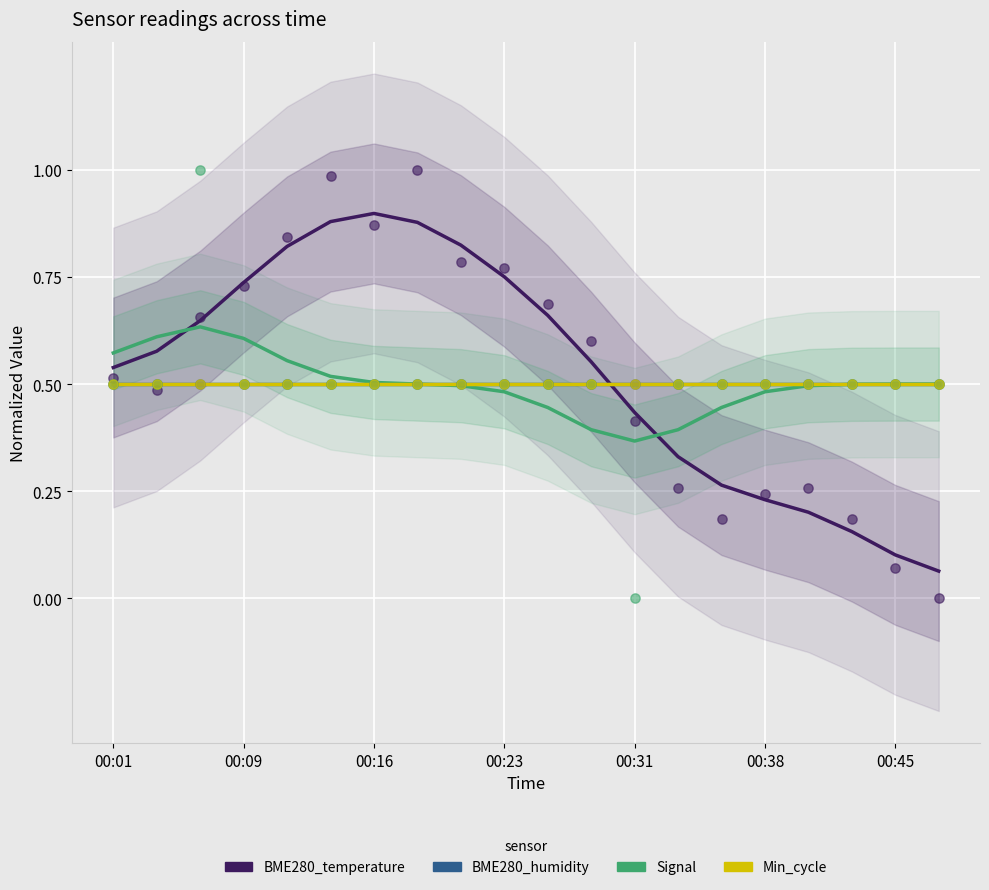

At how many categories does at least one series exceed 0?

20